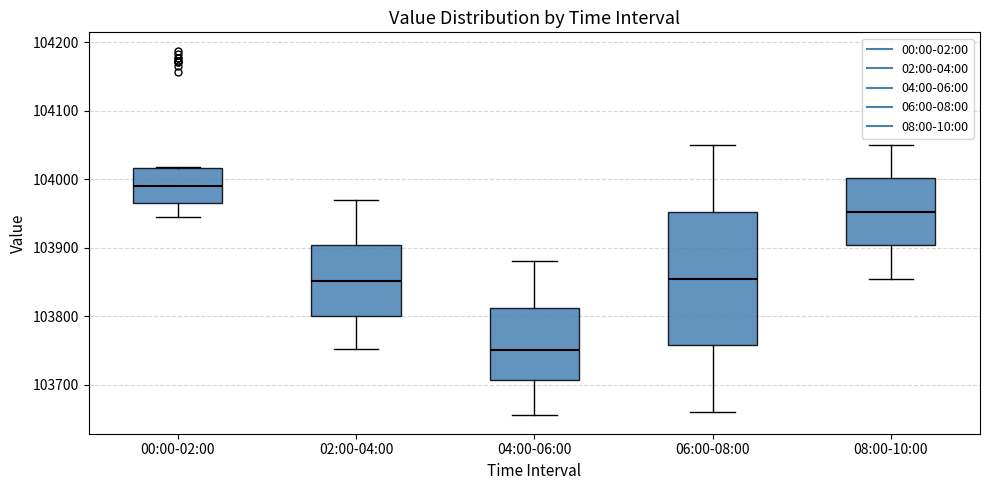

Comparing the boxes themselves (not the whiskers), which one is the tallest?

06:00-08:00